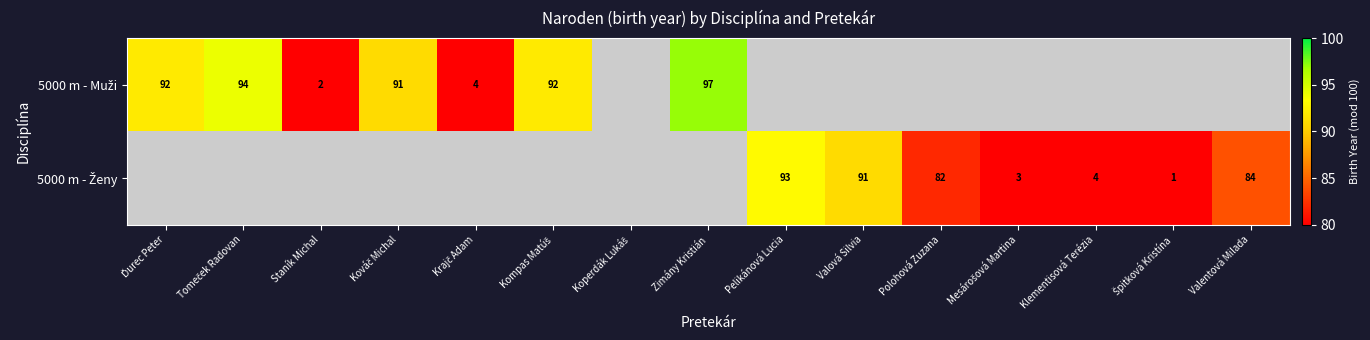

What is the sum of the 5000 m - Muži values at Tomeček Radovan and Mesárošová Martina?

94